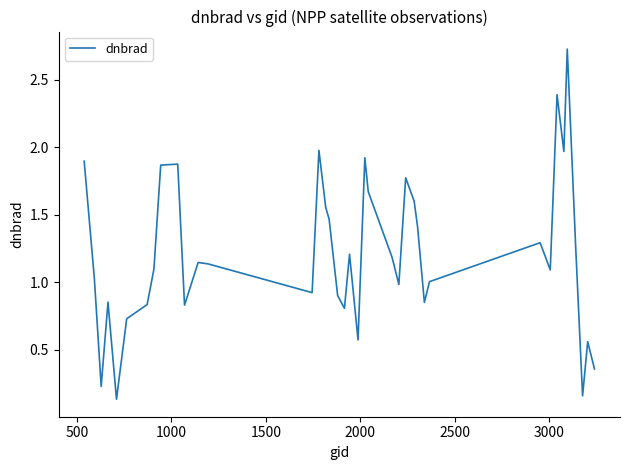

What is the difference between the maximum and minimum values?

2.6